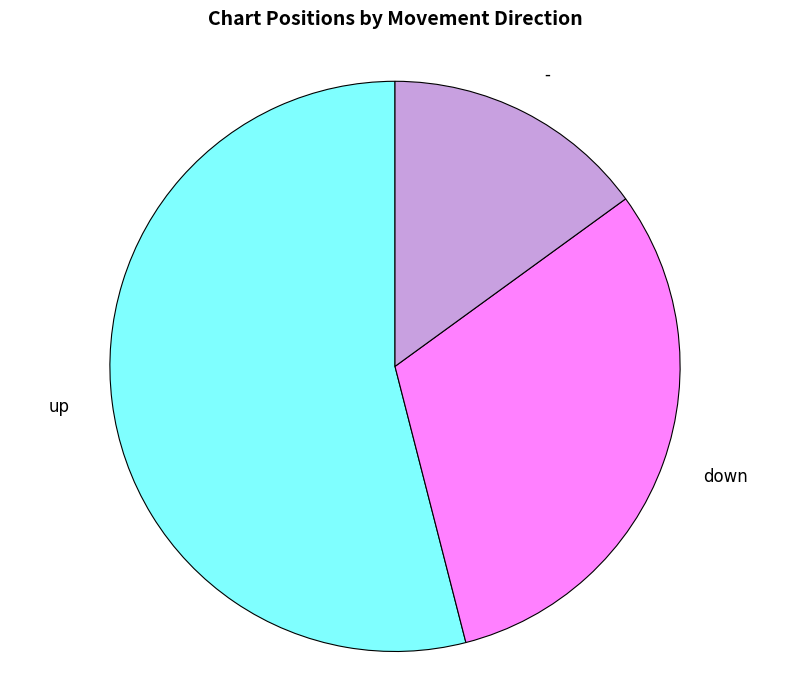

Does any single category account for the majority?

Yes